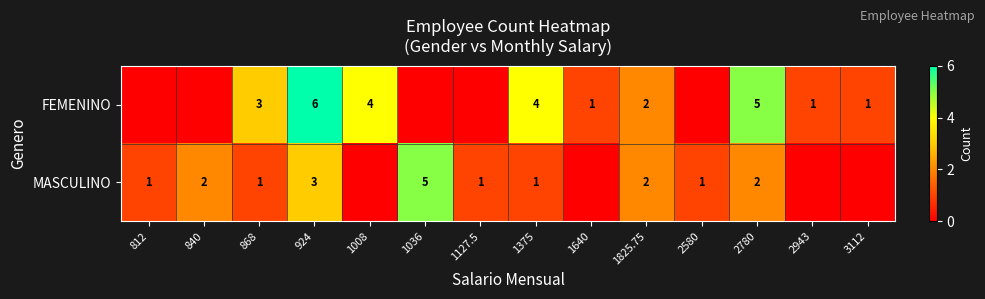

True or false: MASCULINO has a value of 1 at 1825.75.

False